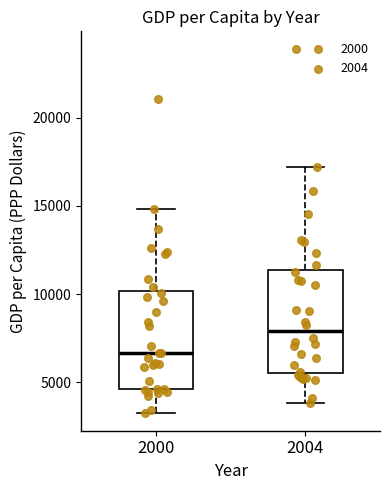

Reading left to right, transcribe this box plot: for each box, give where its median line is, the range the box spans, and where its two whiskers end, as read against the y-axis. The values are not printed on the chart, so give them approximately, as read against the axis.

2000: median 6500, box 4500 to 10000, whiskers 3500 to 15000
2004: median 8000, box 5500 to 11500, whiskers 4000 to 17000